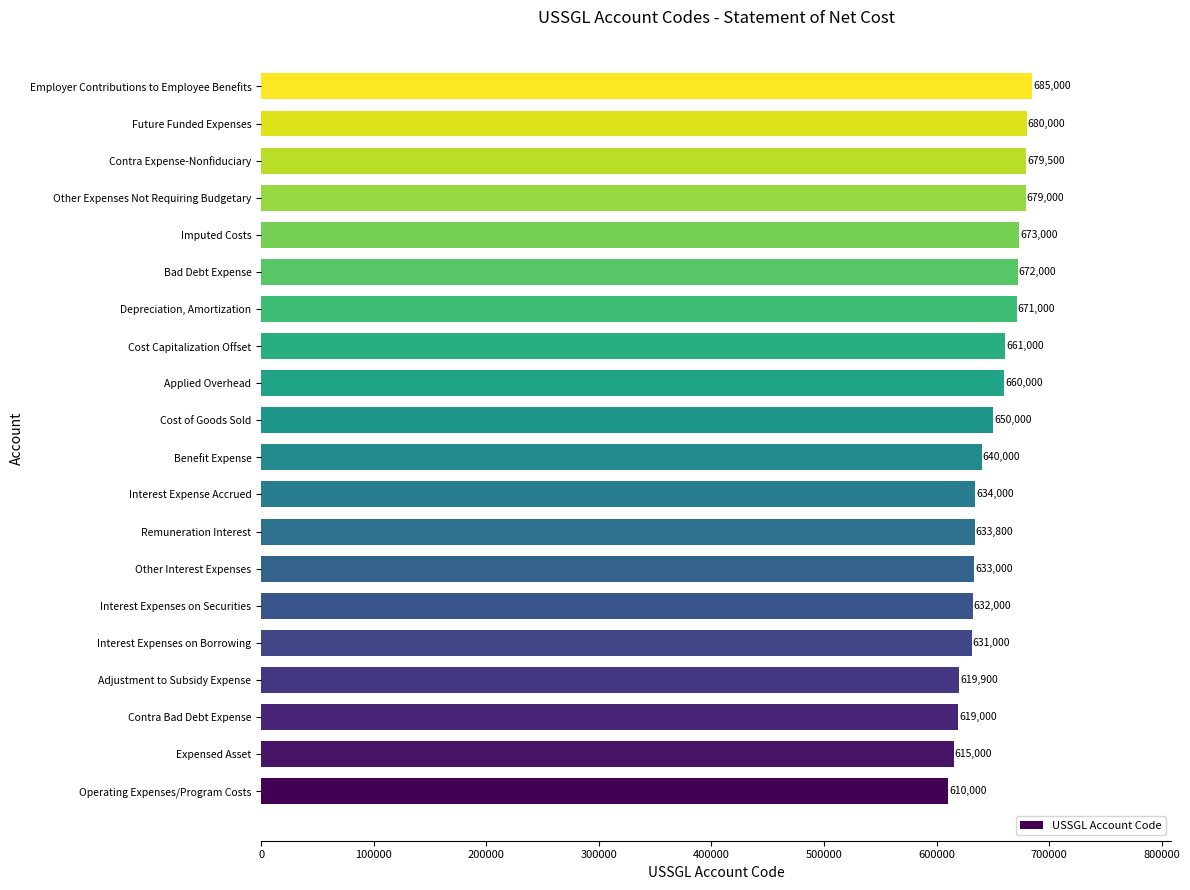

What is the difference between the maximum and minimum values?

75000